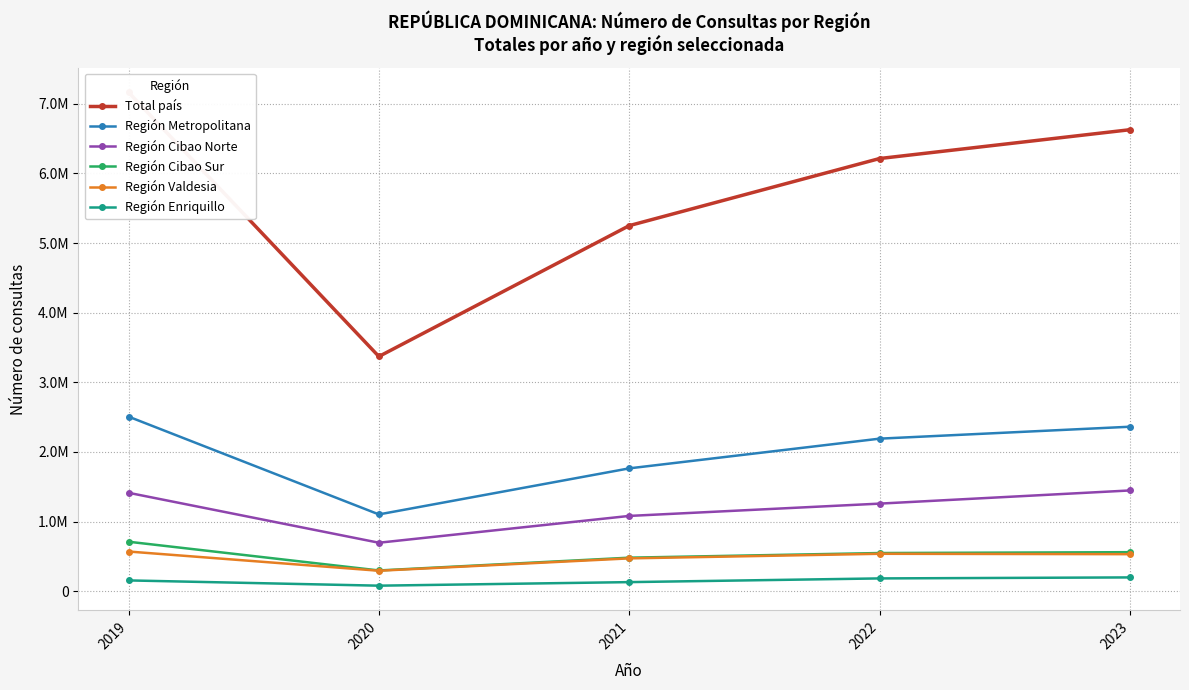

Which series has the largest total across all categories?

Total país